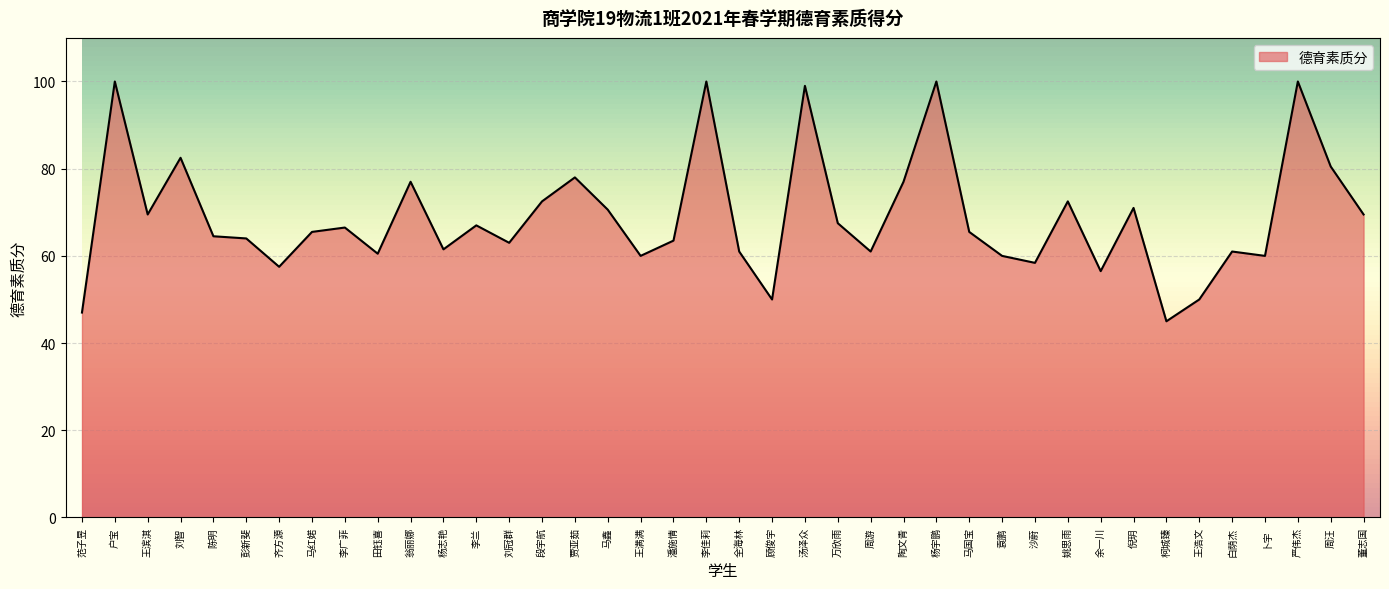

Read the value at 刘智.

82.5